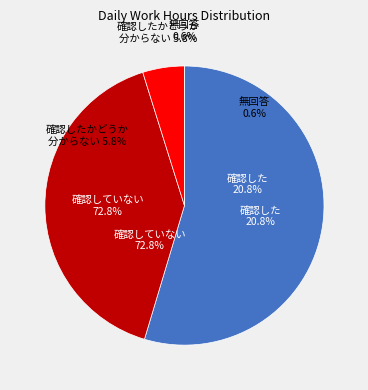

To the nearest percent, what is the combined percentage of 3 and 9?

8%